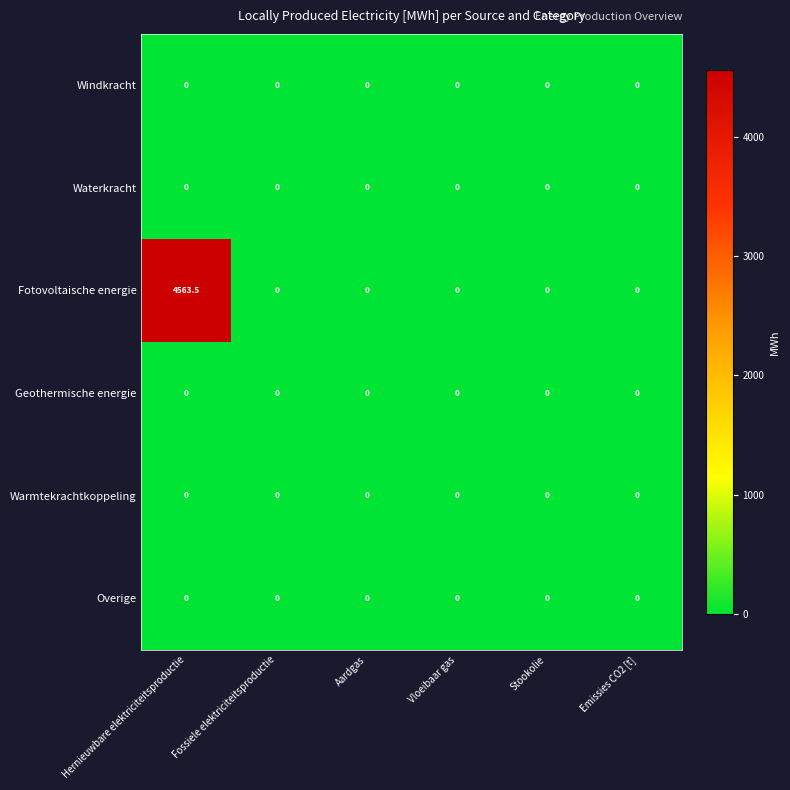

At which category is the sum across all series the highest?

Hernieuwbare elektriciteitsproductie